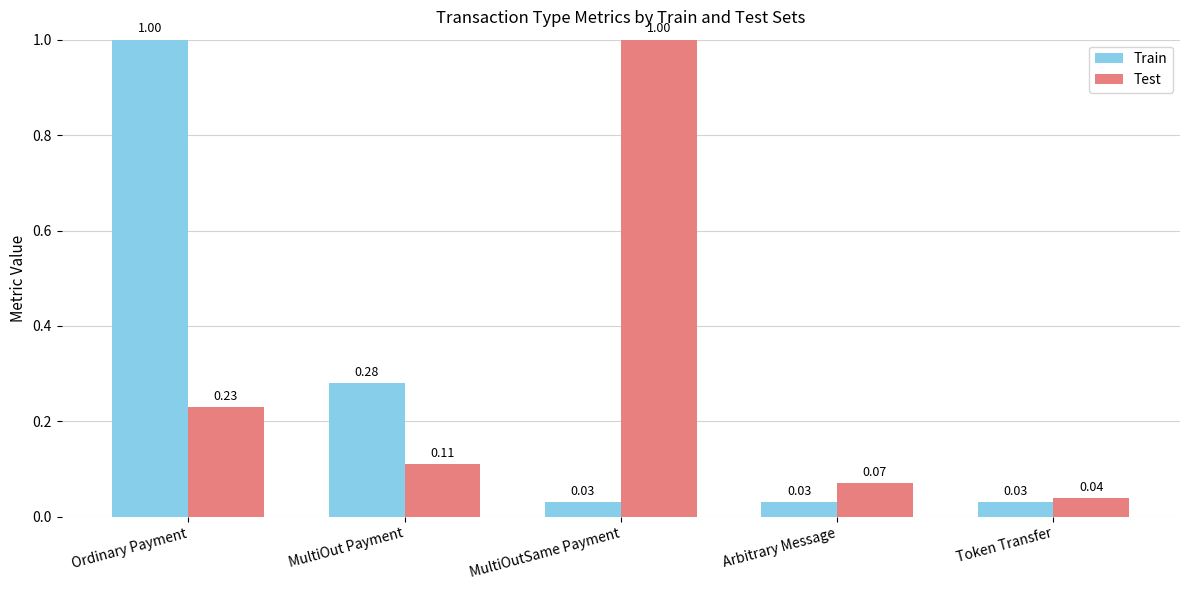

At how many categories does at least one series exceed 0?

5